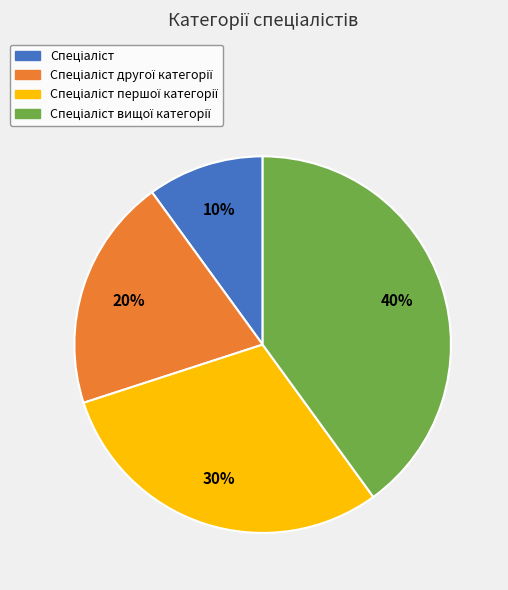

To the nearest percent, what is the difference between the largest and smallest slice percentages?

30%